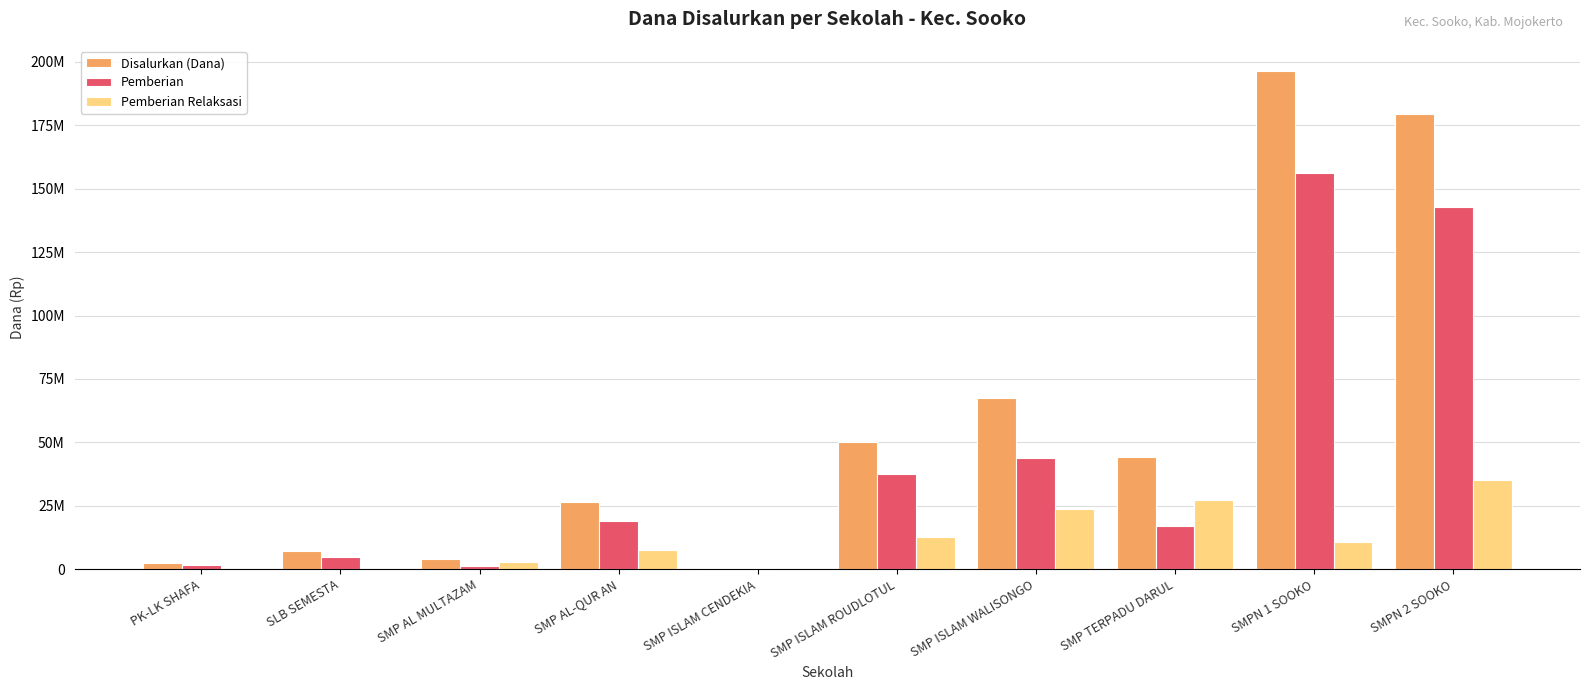

At how many categories does at least one series exceed 45699795?

4